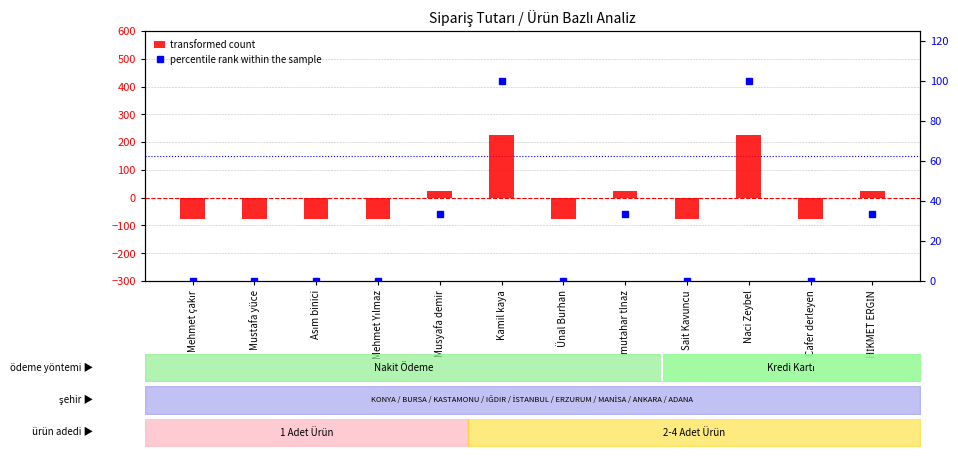

What is the minimum value shown in the chart?

-75.0